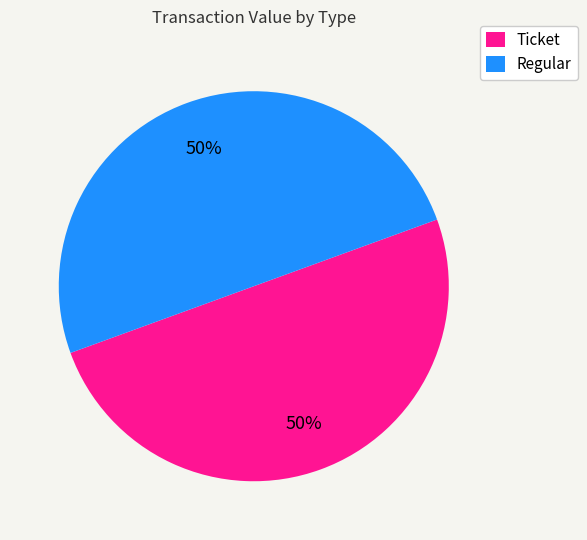

To the nearest percent, what is the difference between the largest and smallest slice percentages?

0%